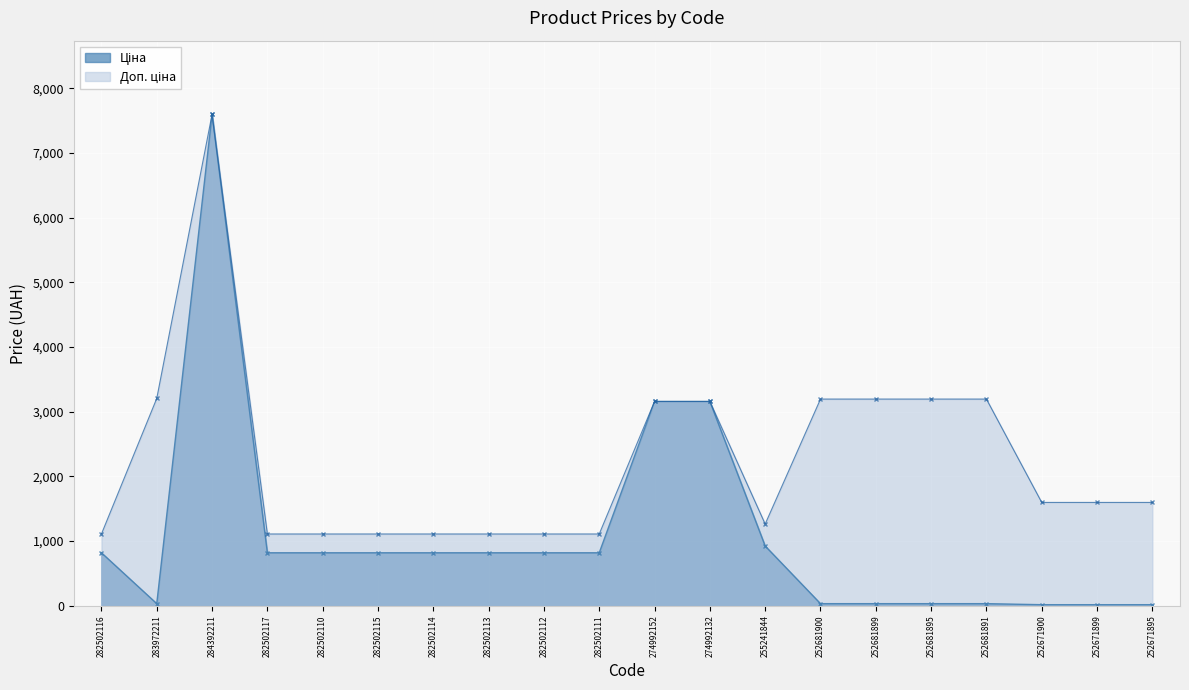

Rank the categories by Ціна value from lowest to highest.

252671900, 252671899, 252671895, 252681900, 252681899, 252681895, 252681891, 283972211, 282502116, 282502117, 282502110, 282502115, 282502114, 282502113, 282502112, 282502111, 255241844, 274992152, 274992132, 284392211